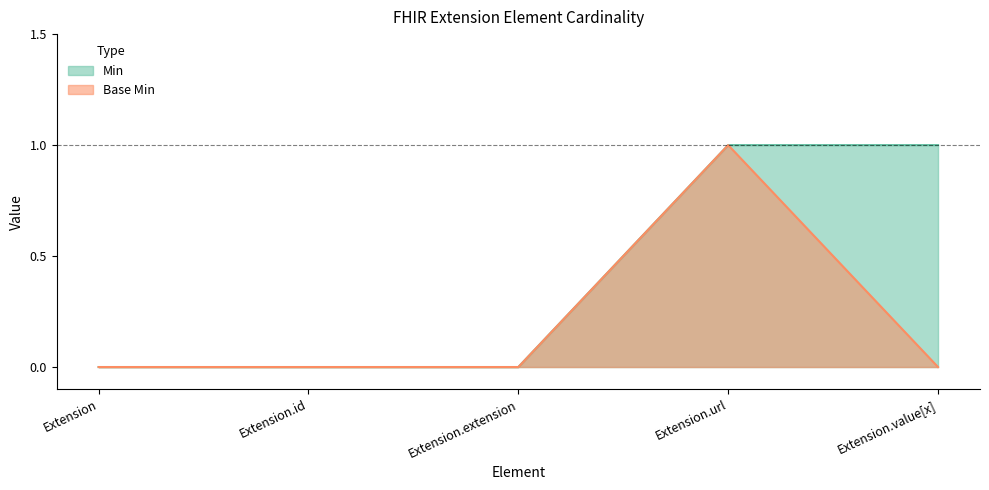

True or false: Base Min and Min cross at least once.

False